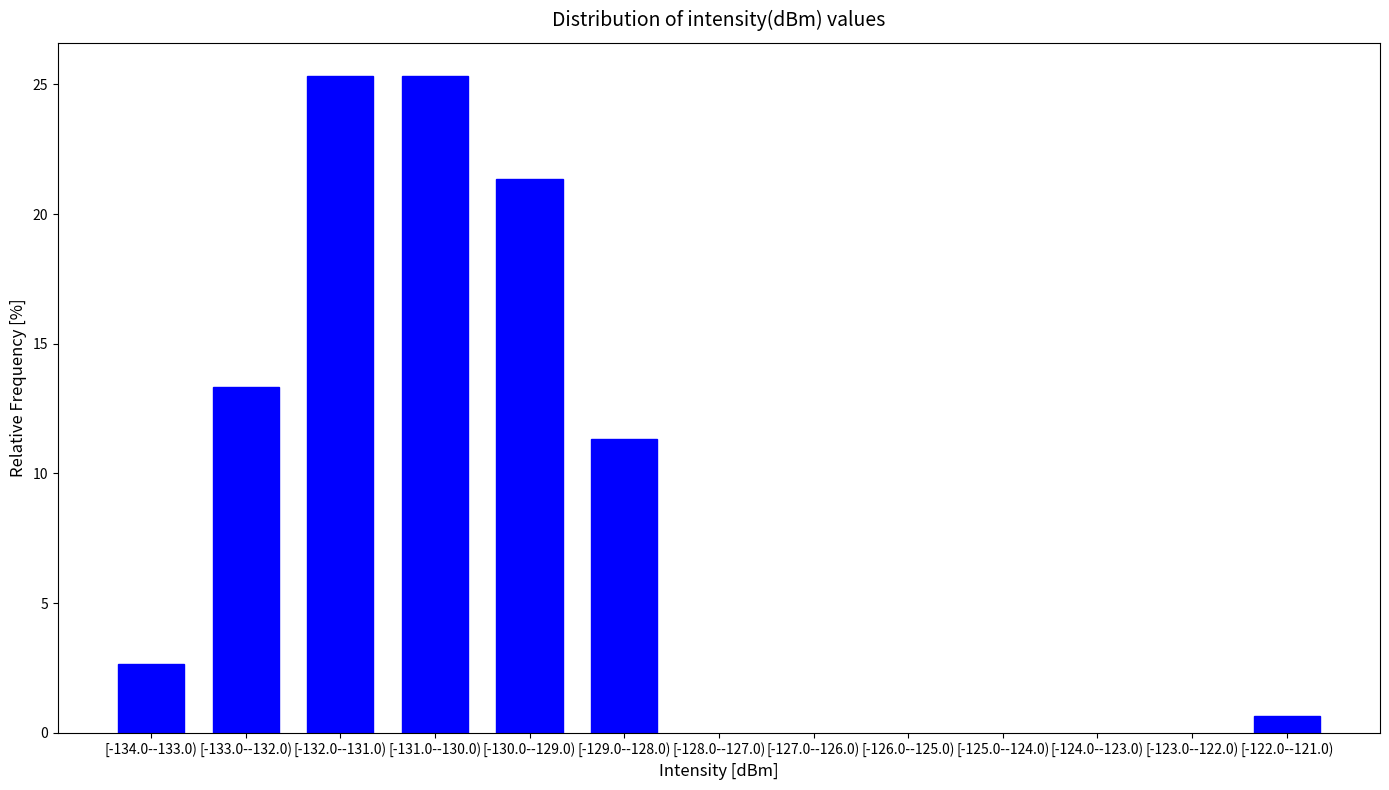

Reading left to right, list all the values displayed in this chart.

2.7	13.3	25.3	25.3	21.3	11.3	0.7